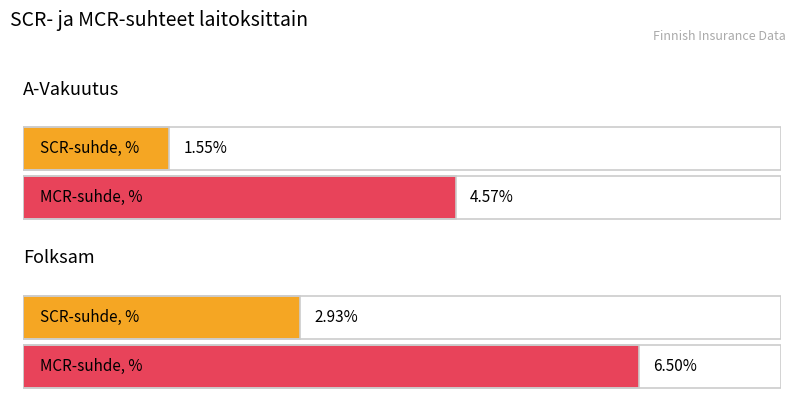

What is the highest value of the SCR-suhde, % series?

2.9